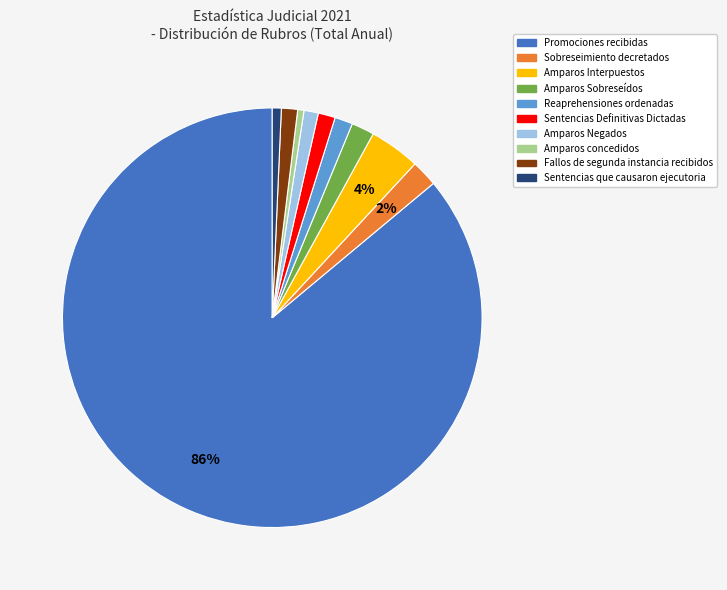

Is there a majority slice in this chart?

Yes